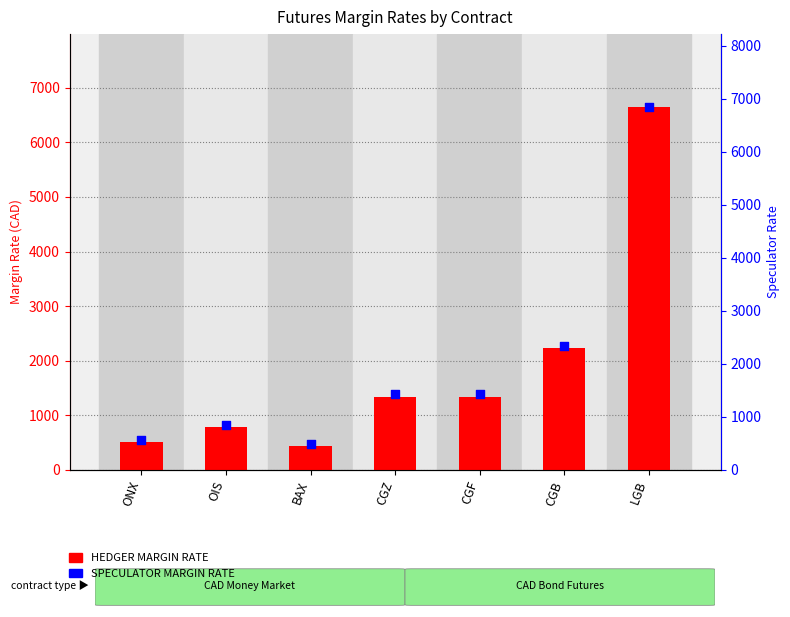

Which series contains the lowest Y value?

HEDGER MARGIN RATE